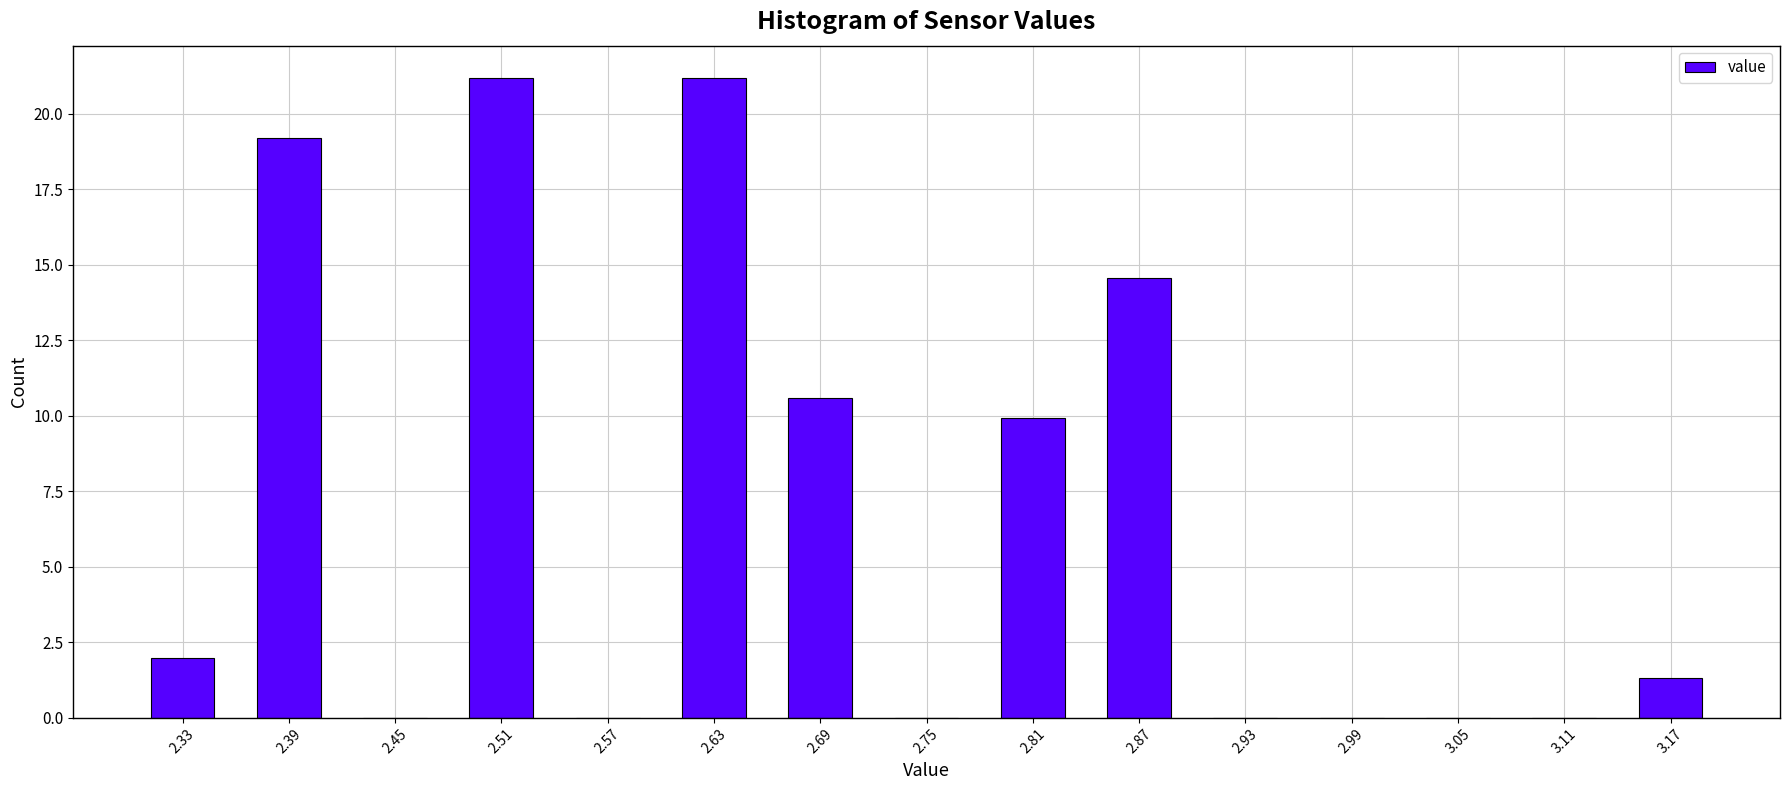

Reading left to right, list every bar in this chart as the range it spans on the x-axis followed by its height. The values are not printed on the chart, so give them approximately, as read against the axis.

2.30 to 2.36: 2.0
2.36 to 2.42: 19.0
2.42 to 2.48: 0
2.48 to 2.54: 21.0
2.54 to 2.60: 0
2.60 to 2.66: 21.0
2.66 to 2.72: 10.5
2.72 to 2.78: 0
2.78 to 2.84: 10.0
2.84 to 2.90: 14.5
2.90 to 2.96: 0
2.96 to 3.02: 0
3.02 to 3.08: 0
3.08 to 3.14: 0
3.14 to 3.20: 1.5